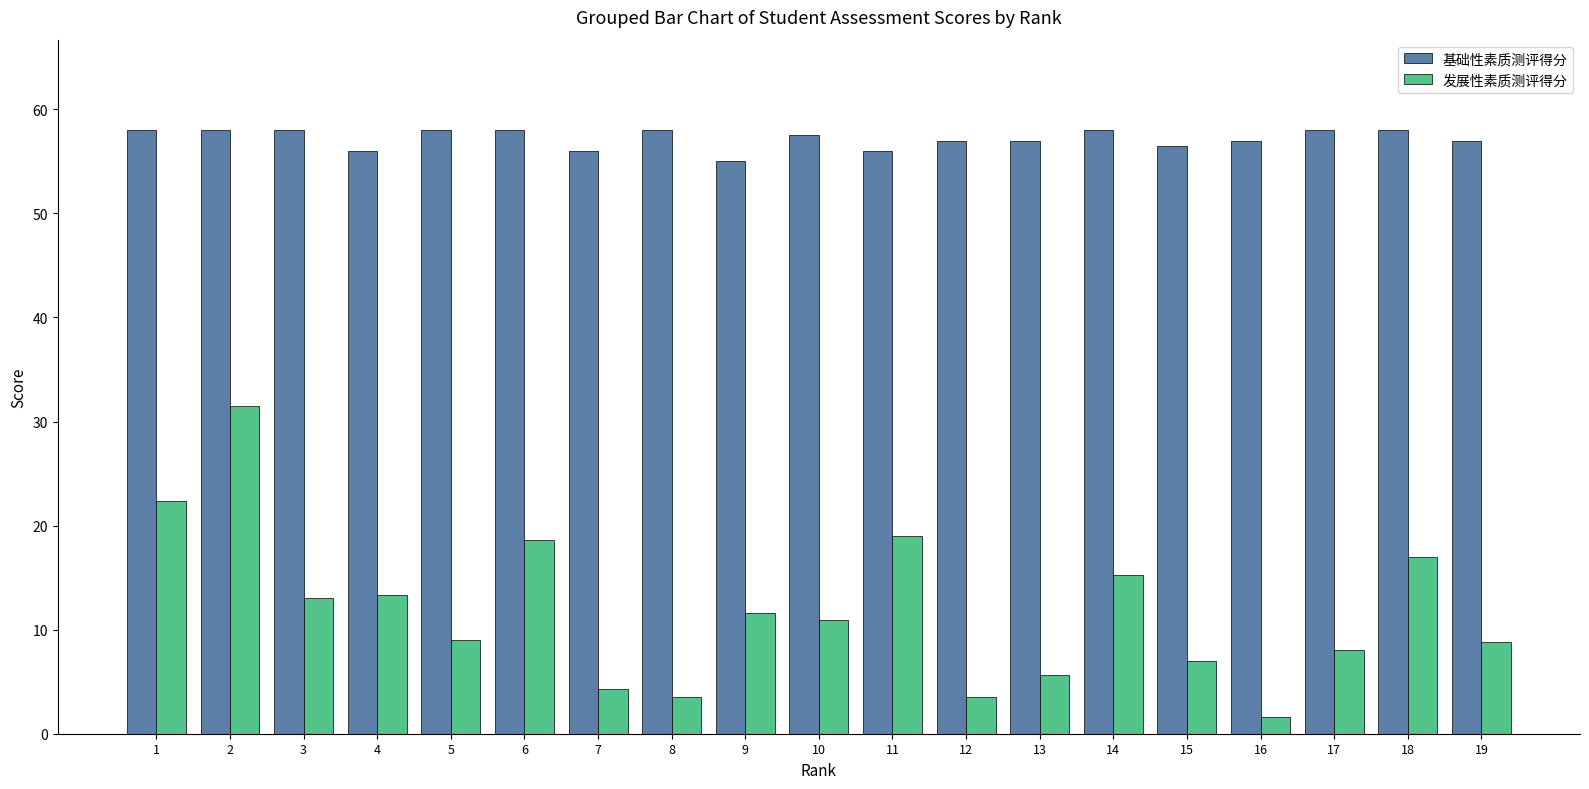

Between 6 and 10, which series saw the biggest shift?

发展性素质测评得分